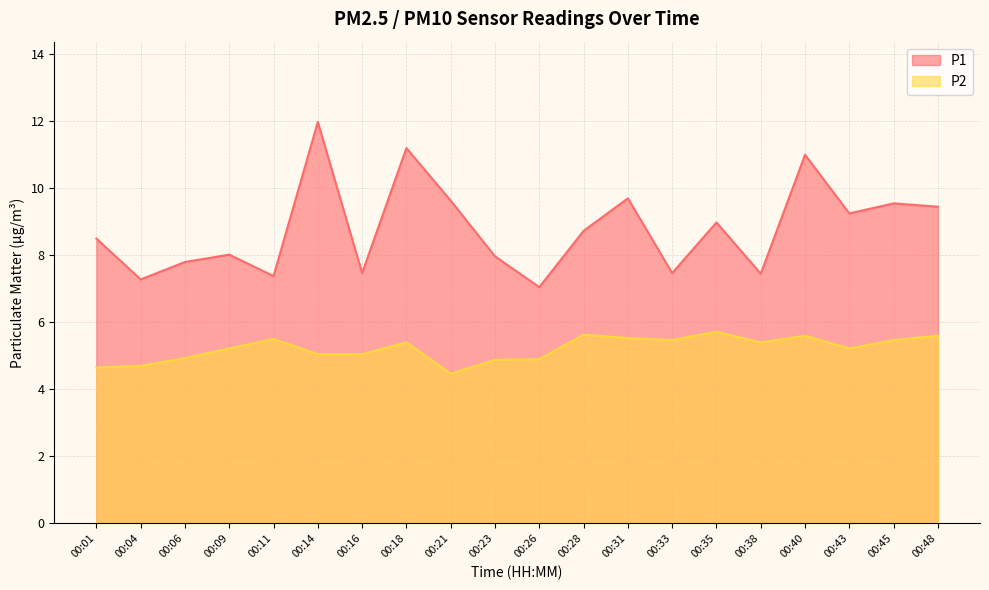

Reading left to right, what are all the values shown in this chart?

P1: 8.5	7.3	7.8	8.0	7.4	12.0	7.5	11.2	9.6	8.0	7.0	8.7	9.7	7.5	9.0	7.5	11.0	9.2	9.6	9.4
P2: 4.7	4.7	4.9	5.2	5.5	5.0	5.0	5.4	4.5	4.9	4.9	5.6	5.5	5.5	5.7	5.4	5.6	5.2	5.5	5.6